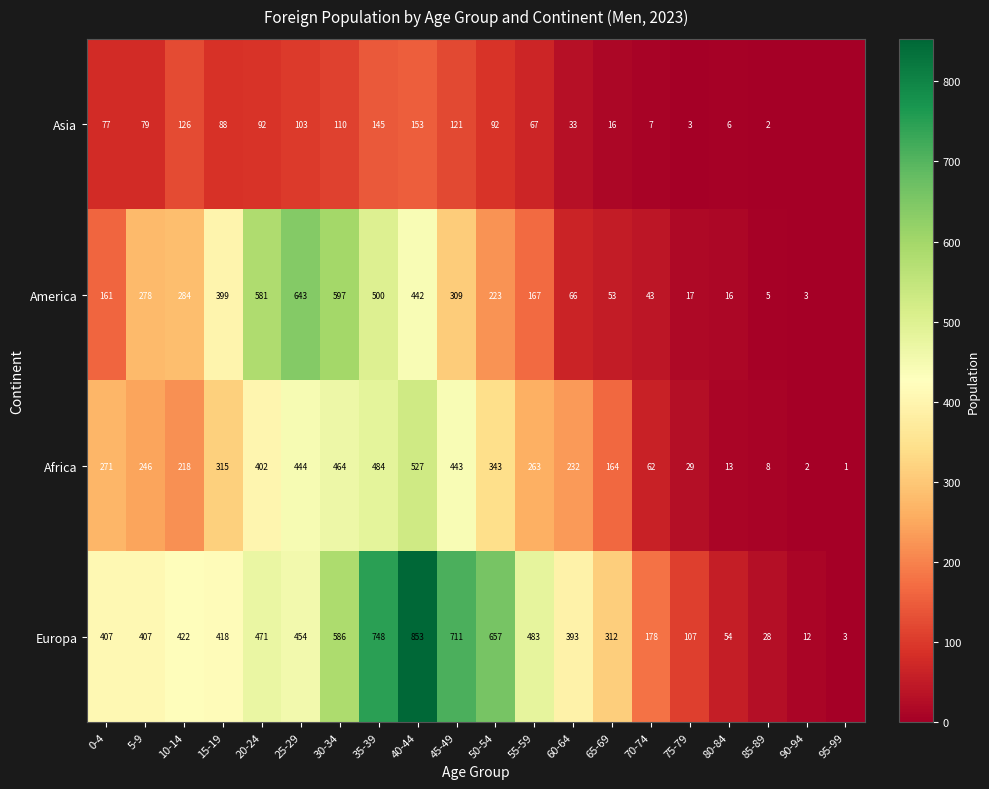

Is the value of America at 75-79 greater than the value of Asia at 20-24?

No